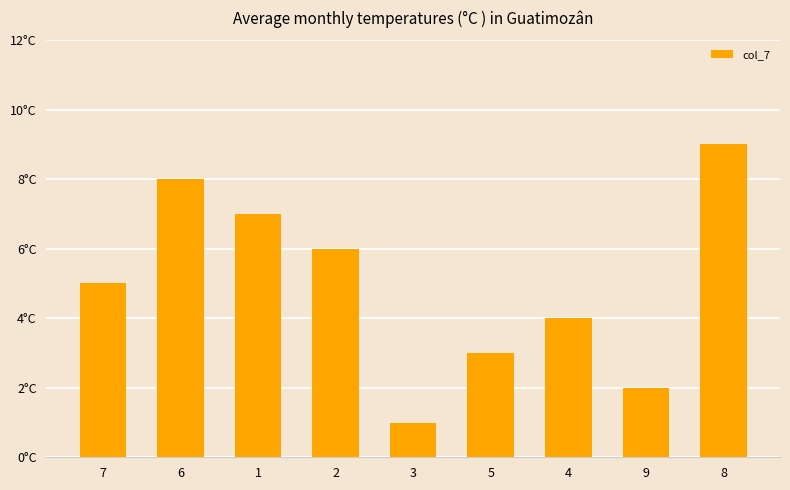

Does the chart contain any negative values?

No